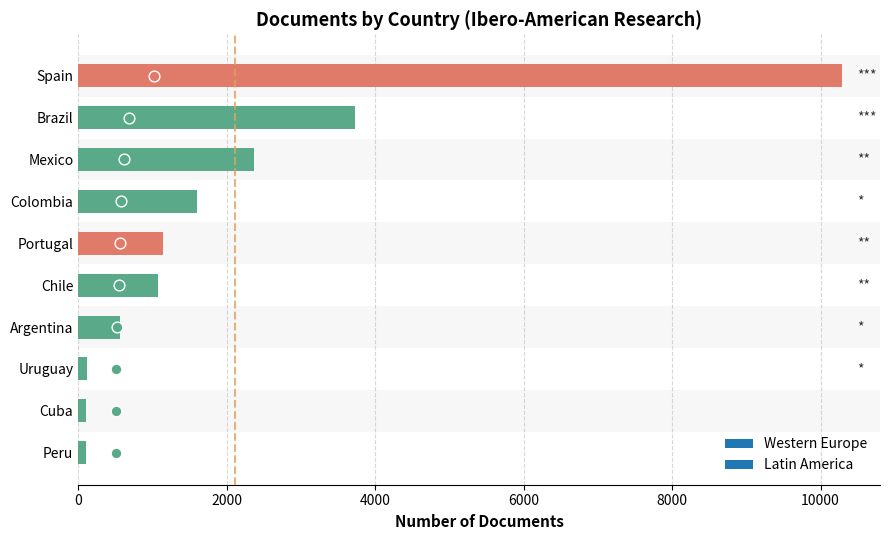

What is the change in value from Spain to Brazil?

-6558